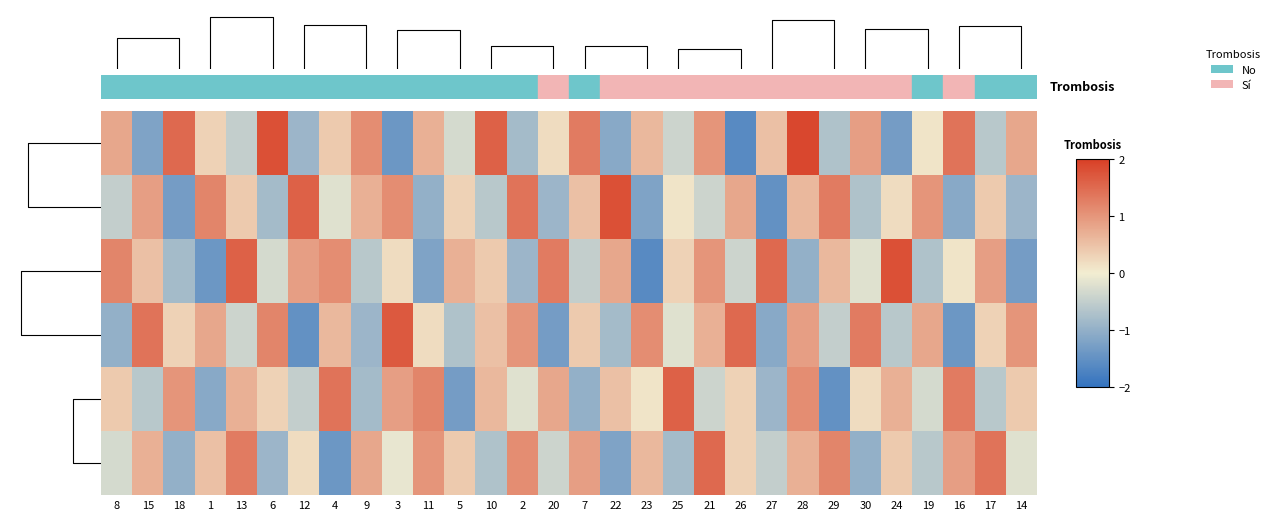

Rank the series by their maximum value, from lowest to highest.

SF3BTV1Linfo, PRPaLinfo, U12Linfo, U11Linfo, RBM45Linfo, NOVA1Linfo